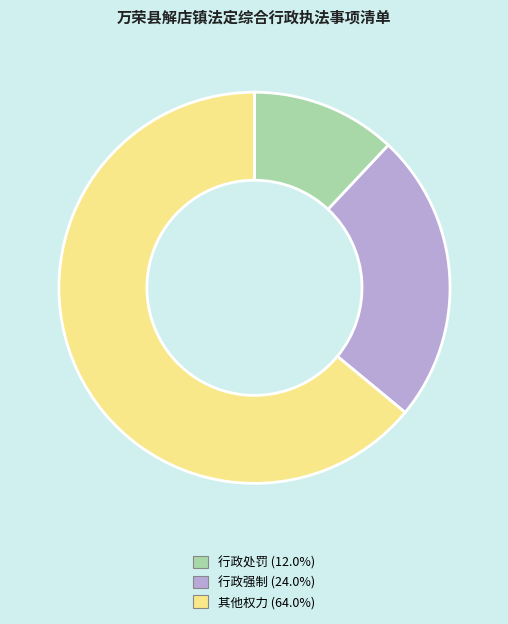

Rank the categories by value from lowest to highest.

行政处罚, 行政强制, 其他权力